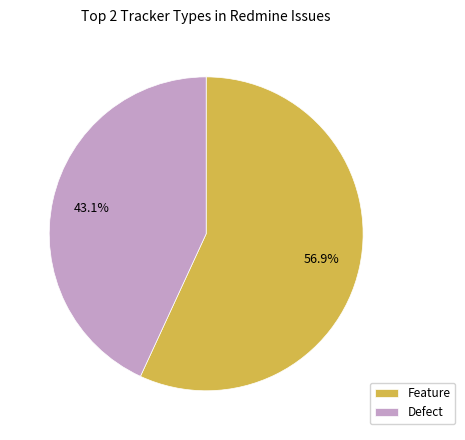

To the nearest percent, what is the average slice percentage?

50%